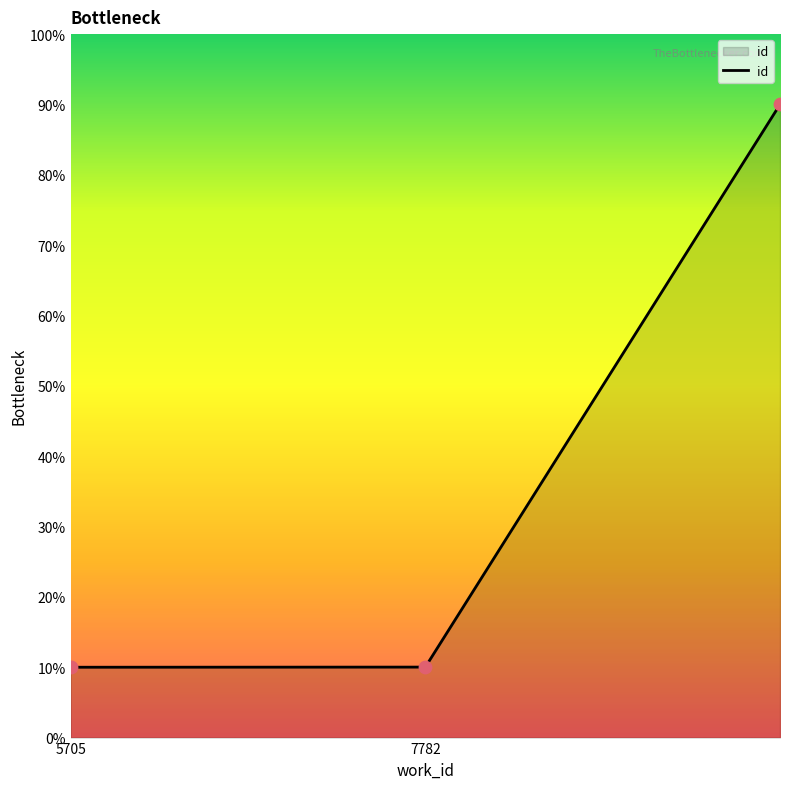

What is the sum of all values?

110.0